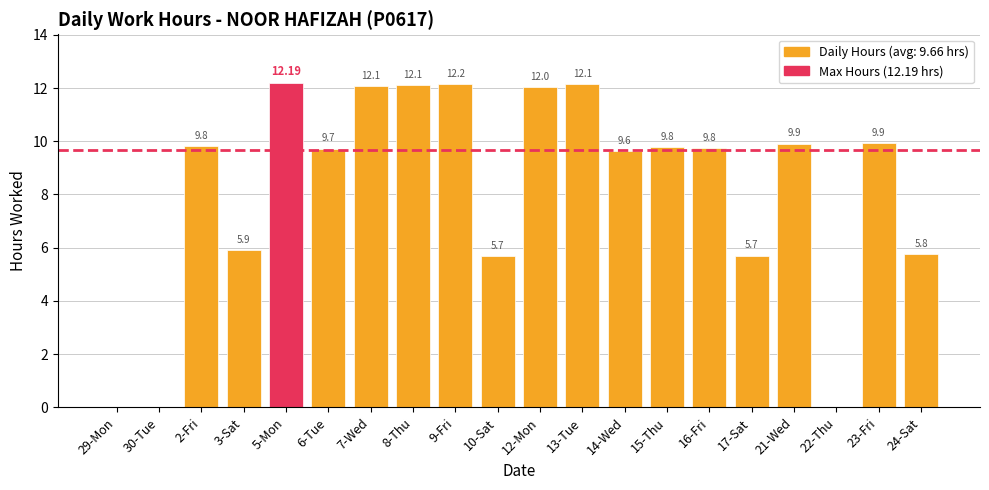

What is the average value?

8.2